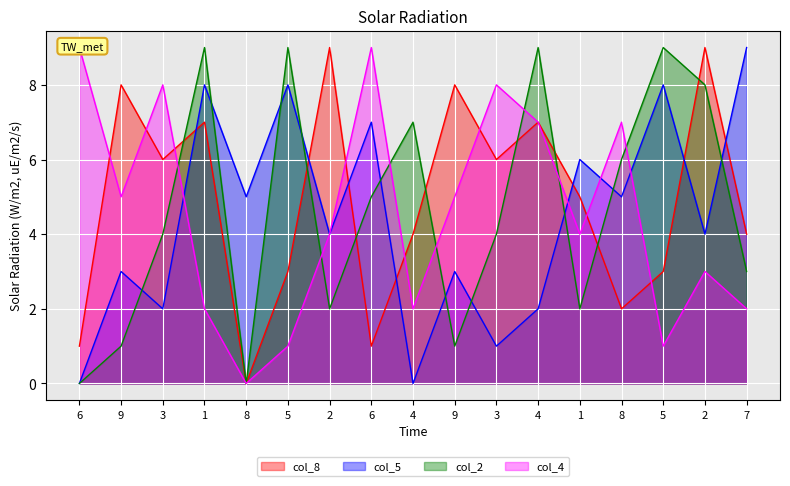

Is the value of col_8 at 2 greater than the value of col_2 at 1?

No